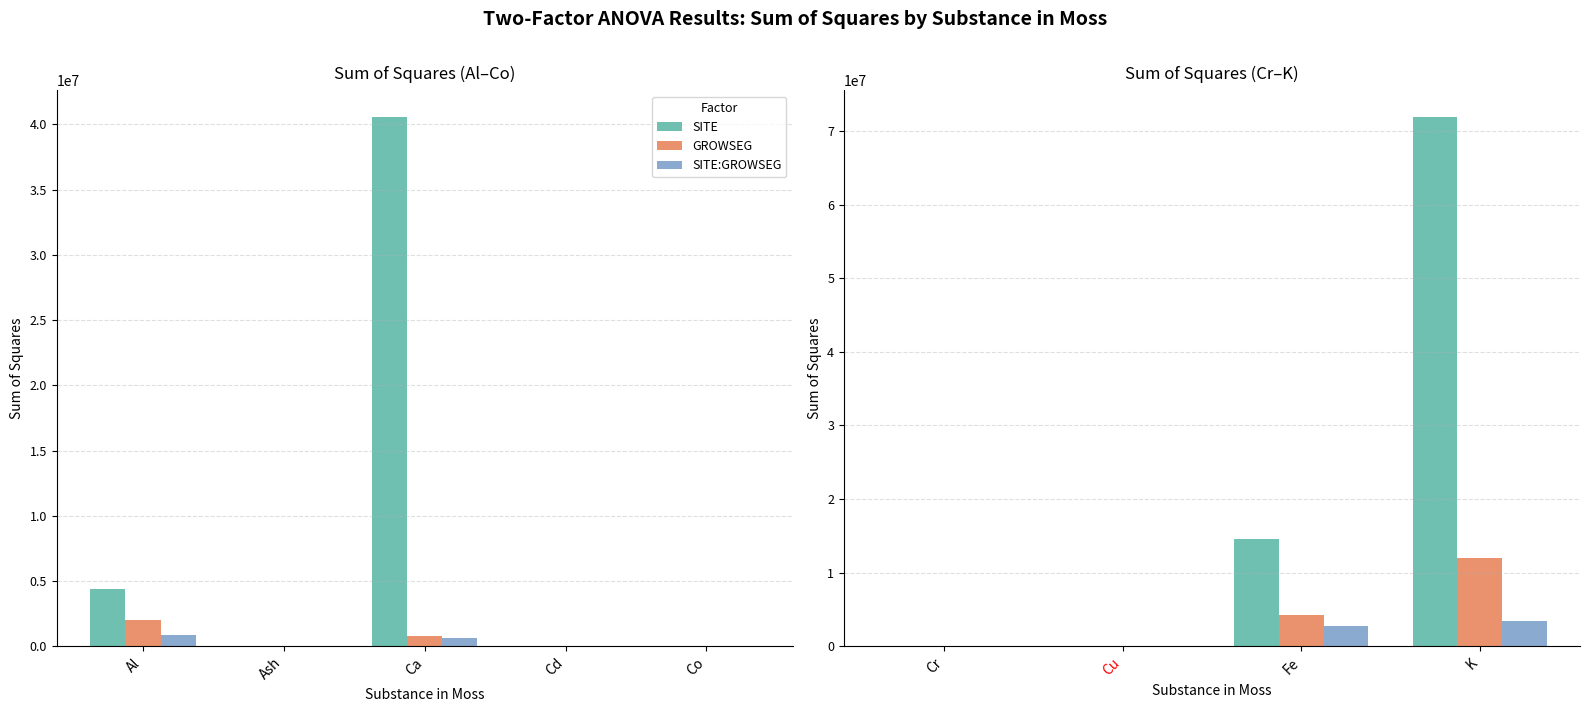

What is the label of the 3rd bar from the left?

Fe